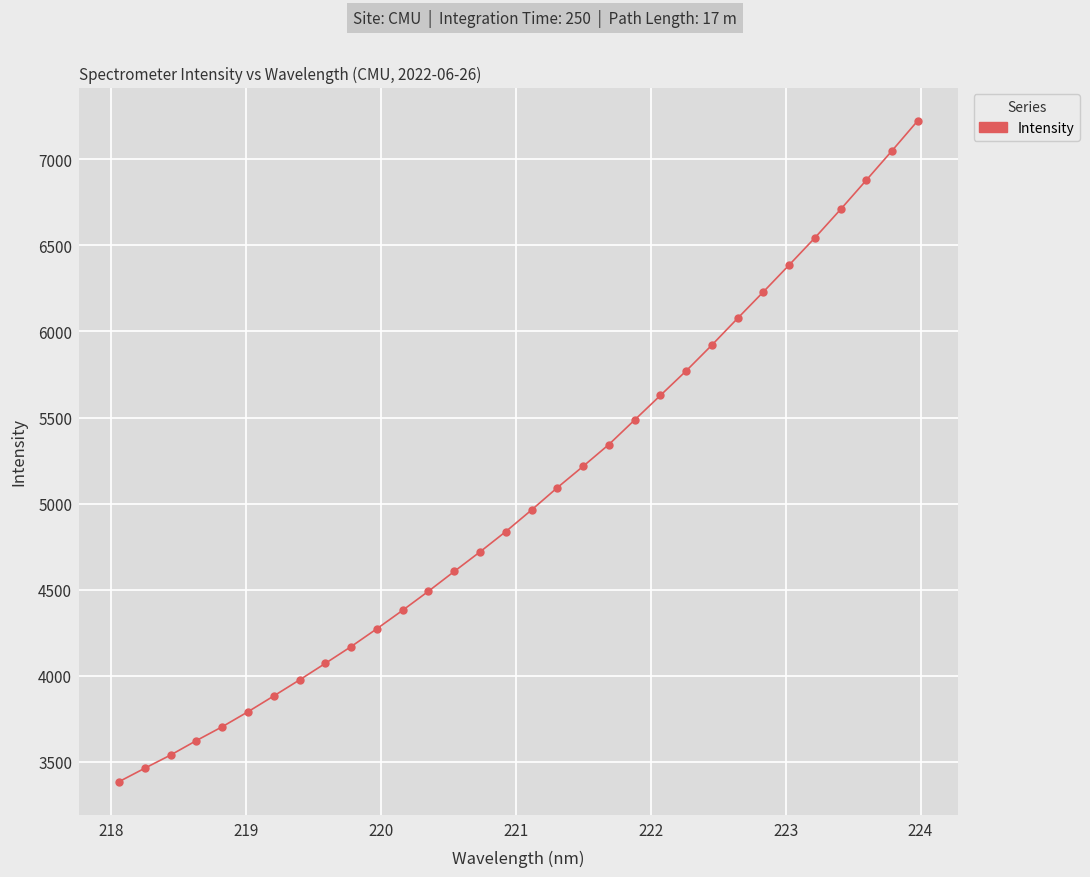

How many lines are shown in the chart?

1